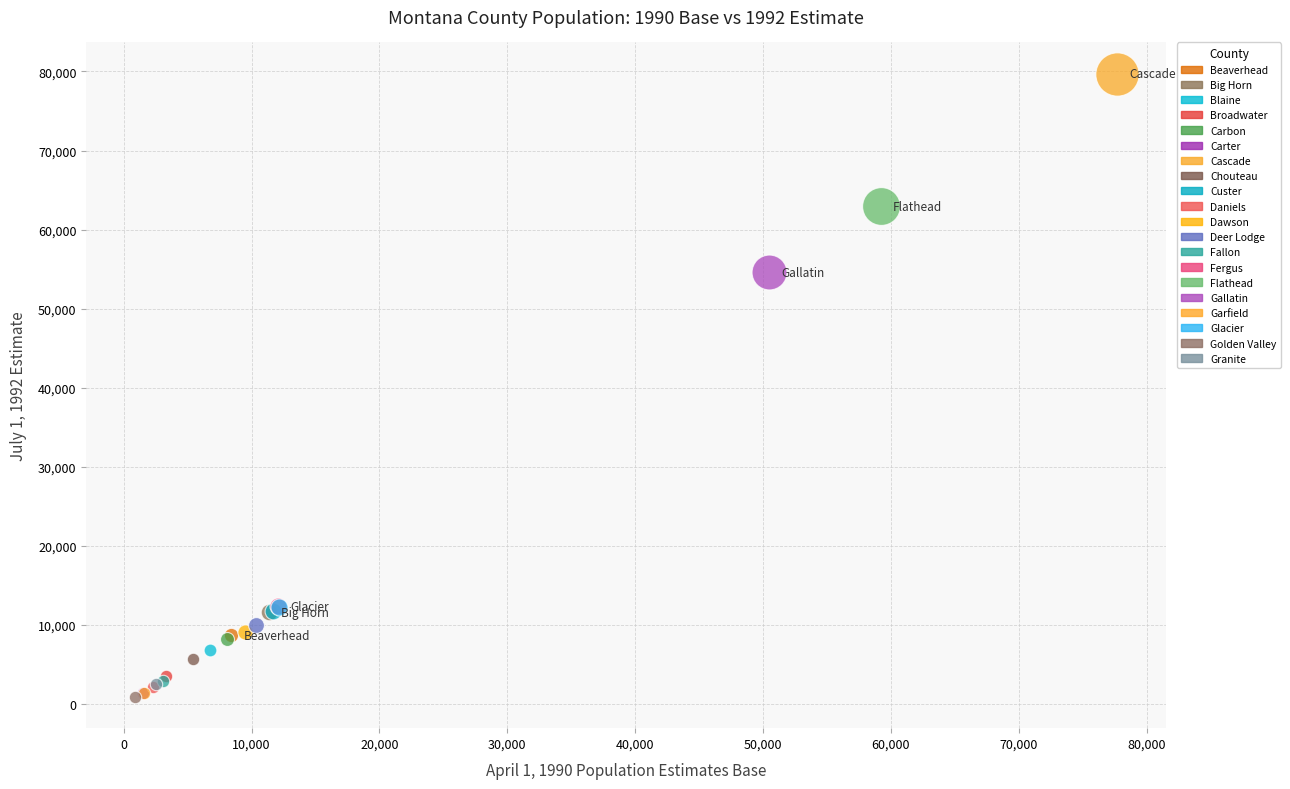

What are all the series names shown in the legend?

Beaverhead, Big Horn, Blaine, Broadwater, Carbon, Carter, Cascade, Chouteau, Custer, Daniels, Dawson, Deer Lodge, Fallon, Fergus, Flathead, Gallatin, Garfield, Glacier, Golden Valley, Granite